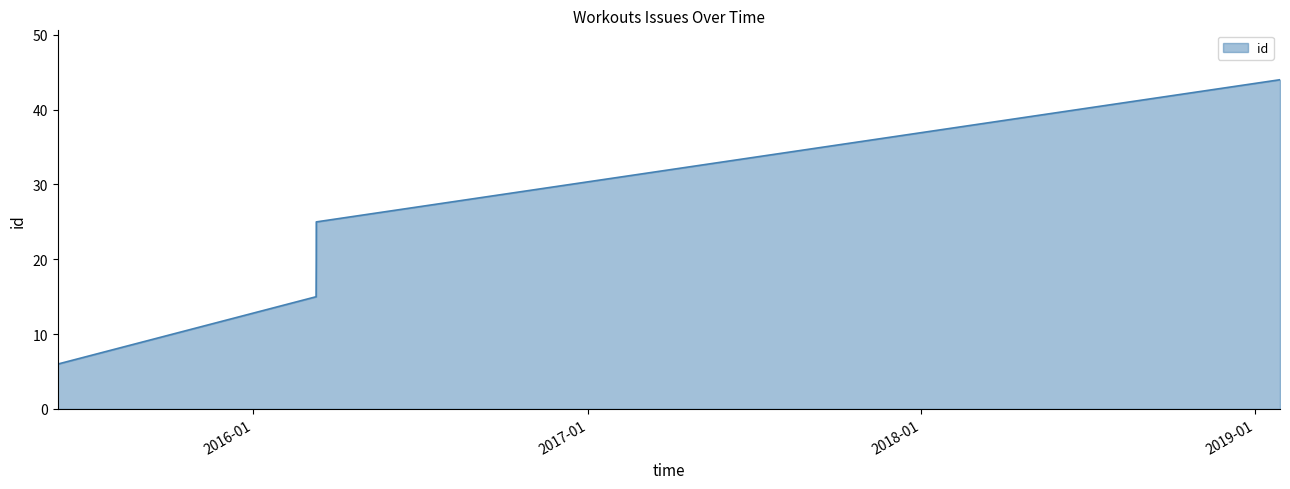

True or false: there are more than 0 points higher than both neighbors.

False